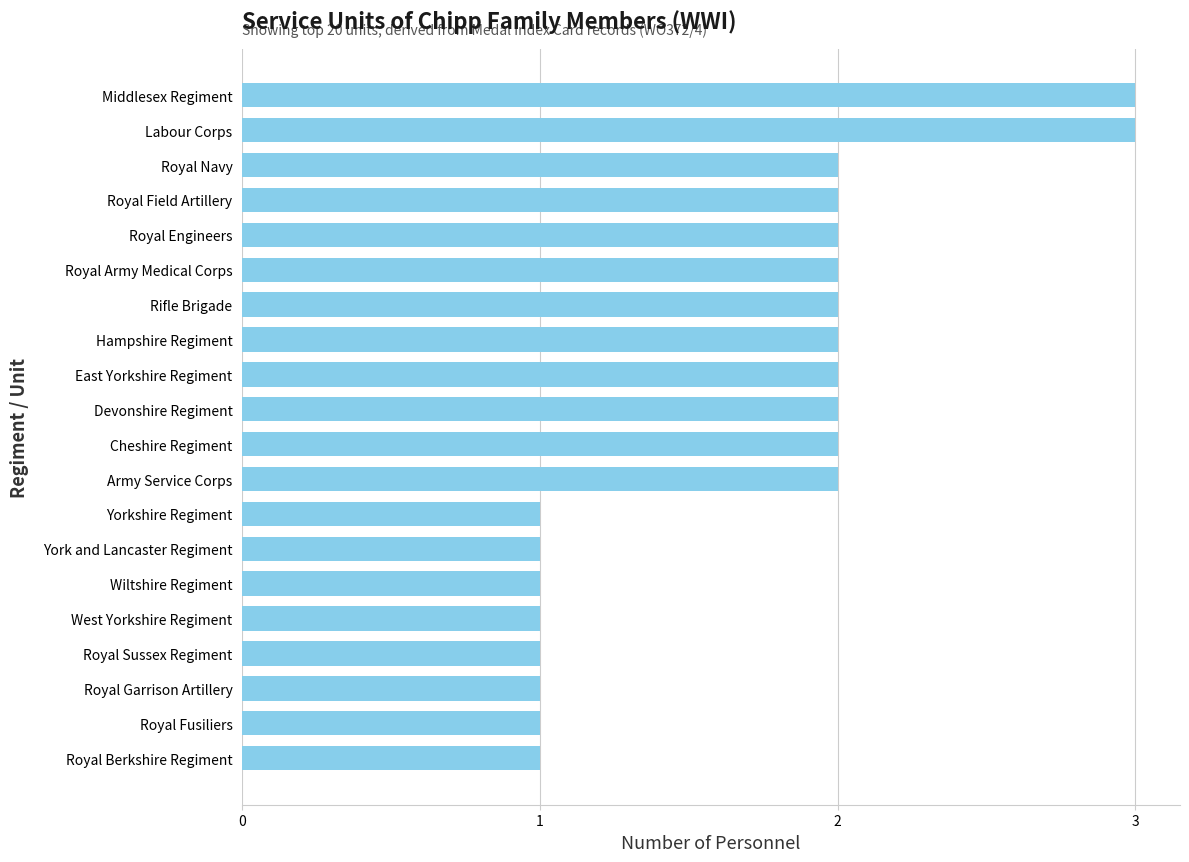

What is the sum of the values at West Yorkshire Regiment and East Yorkshire Regiment?

3